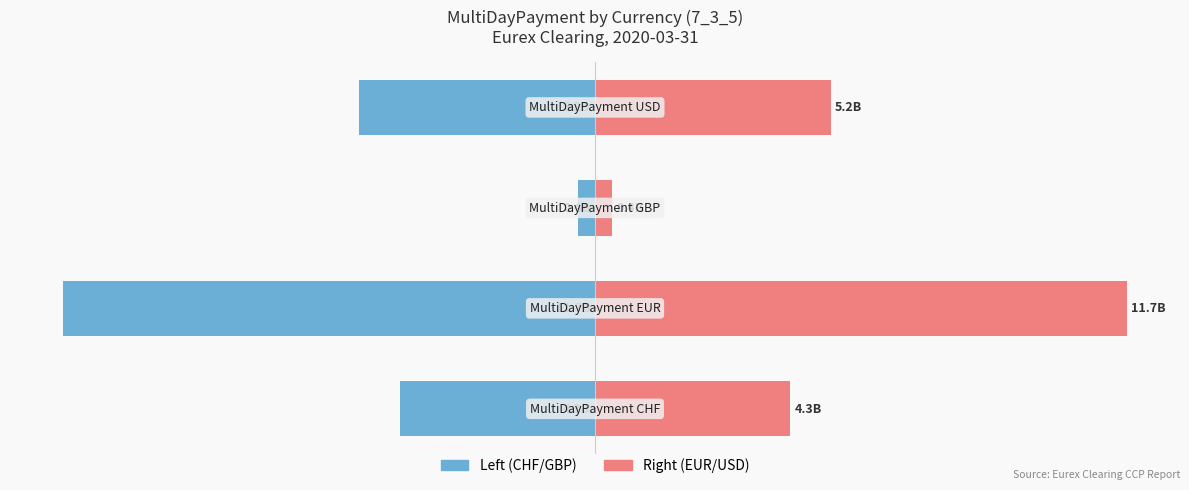

True or false: 7_3_5 (Right axis) has a value of 8.1 at 3.

False